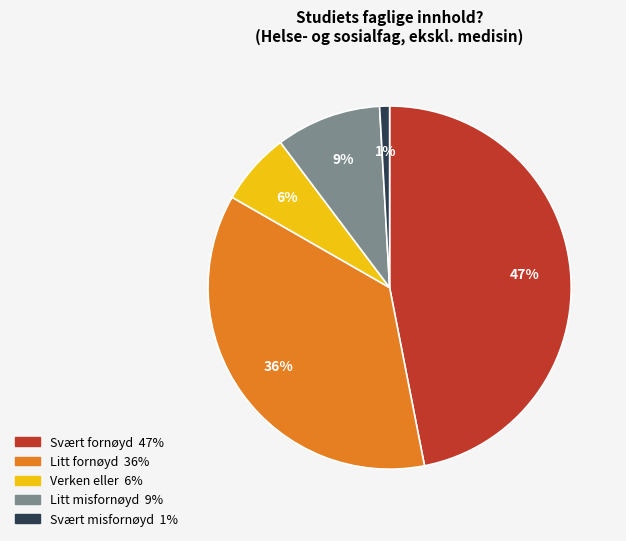

To the nearest percent, what is the difference between the Svært misfornøyd and Litt fornøyd slice percentages?

35%